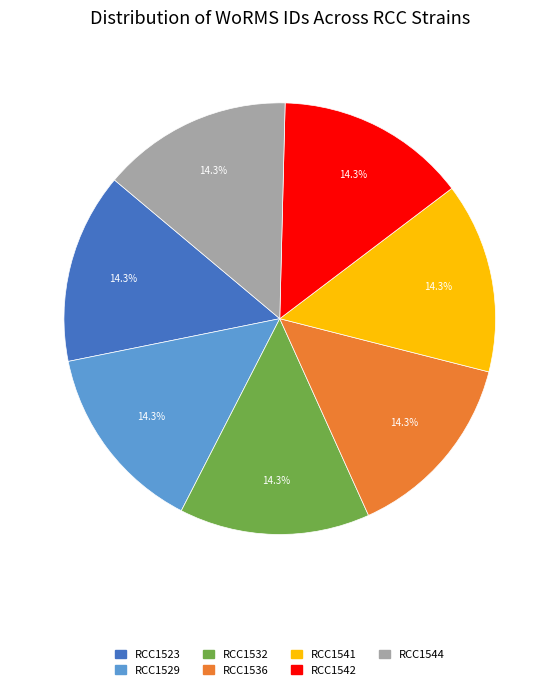

Is RCC1542 the majority of the pie?

No